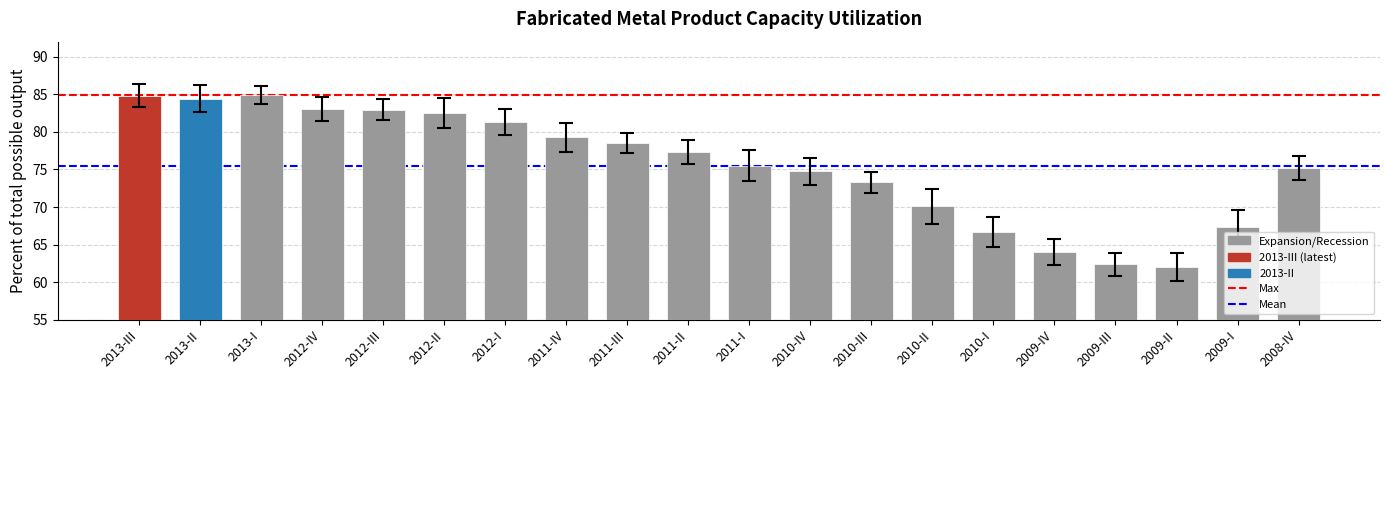

What is the value of the 11th bar from the left?

75.5